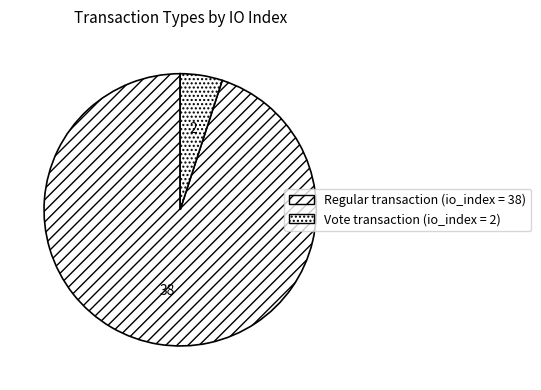

Which slice represents more than half of the pie?

Regular